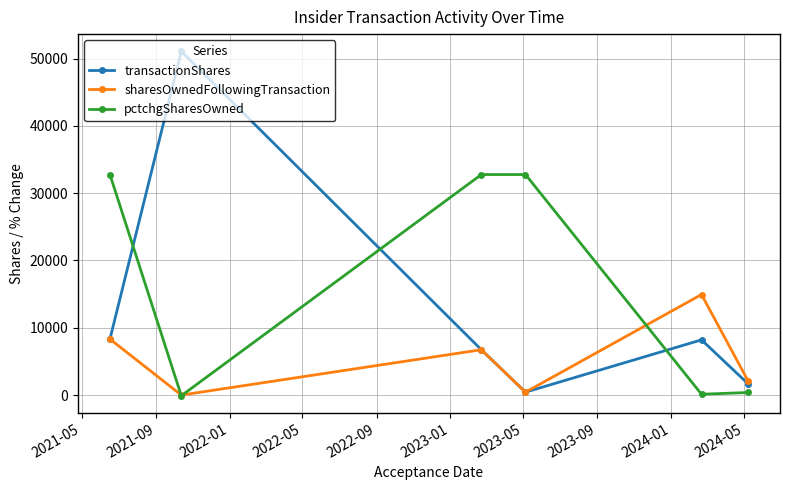

At how many categories does at least one series exceed 23400?

4